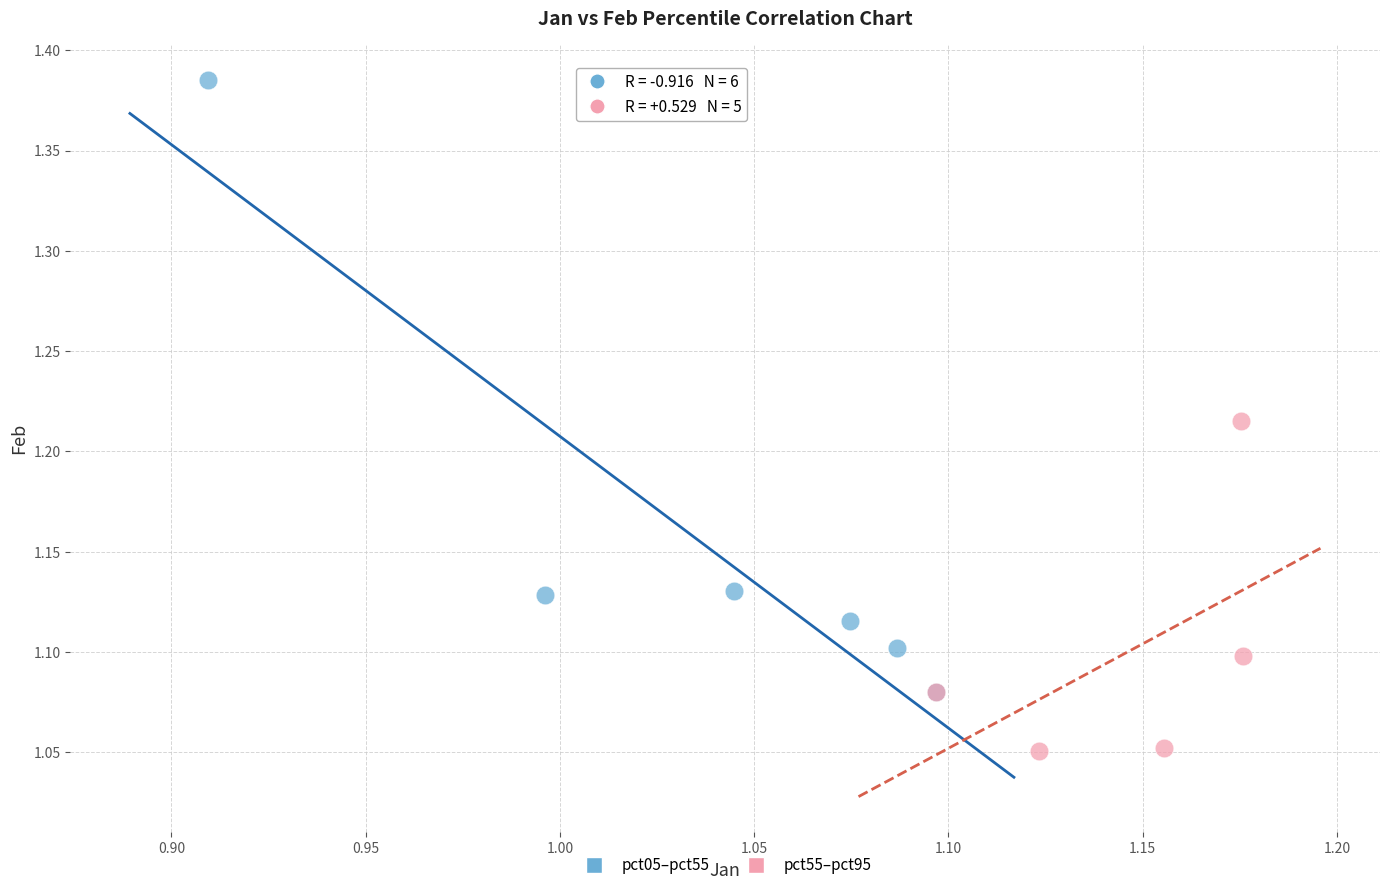

Which series has the widest spread of Y values?

pct05–pct55